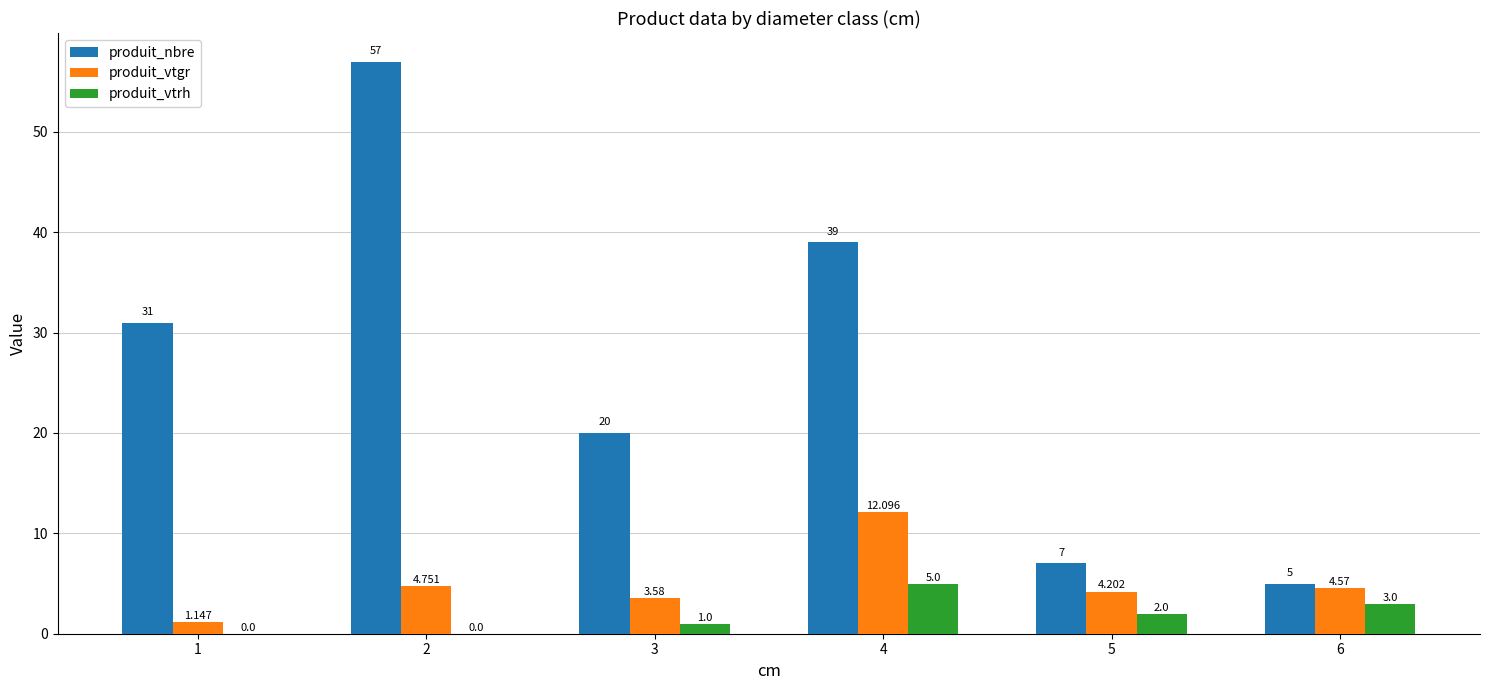

Which category has the highest value across all series?

2